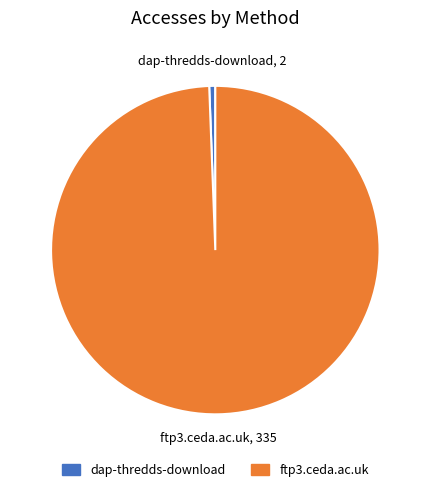

How many segments does this pie chart have?

2